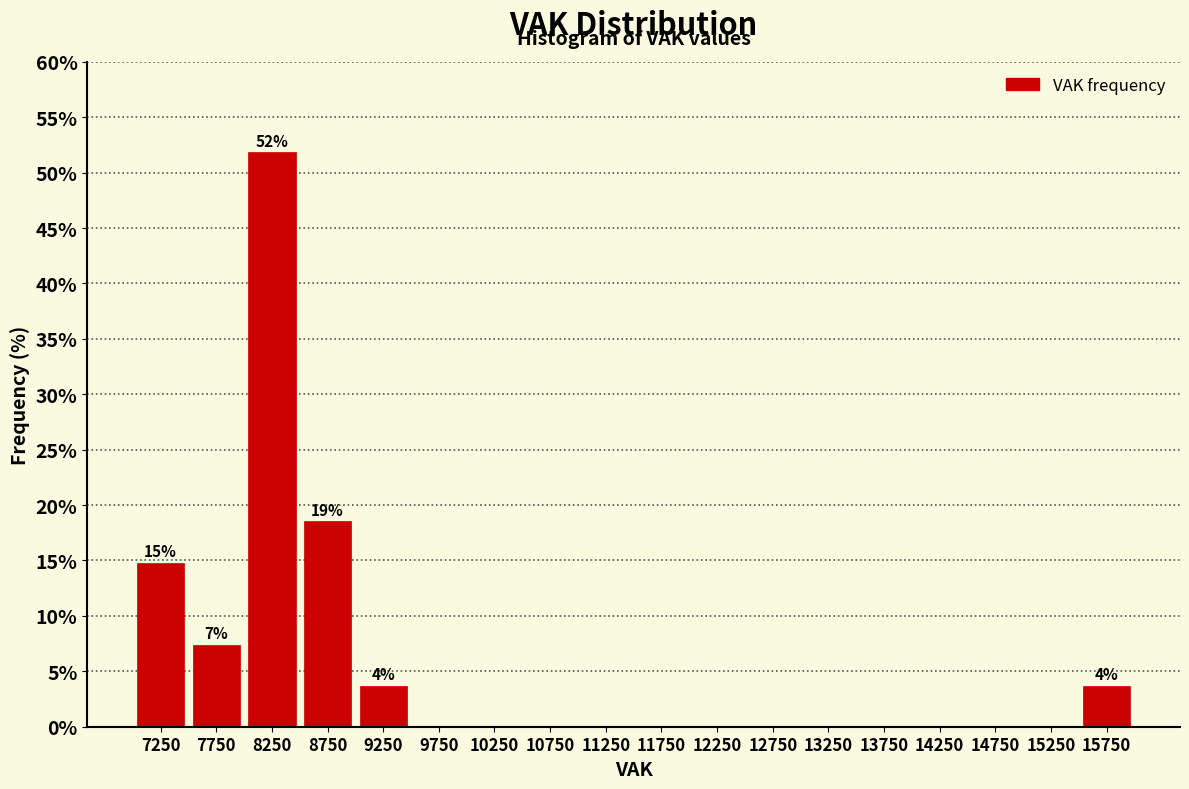

Over which range of the x-axis is the bar tallest?

8000 to 8500